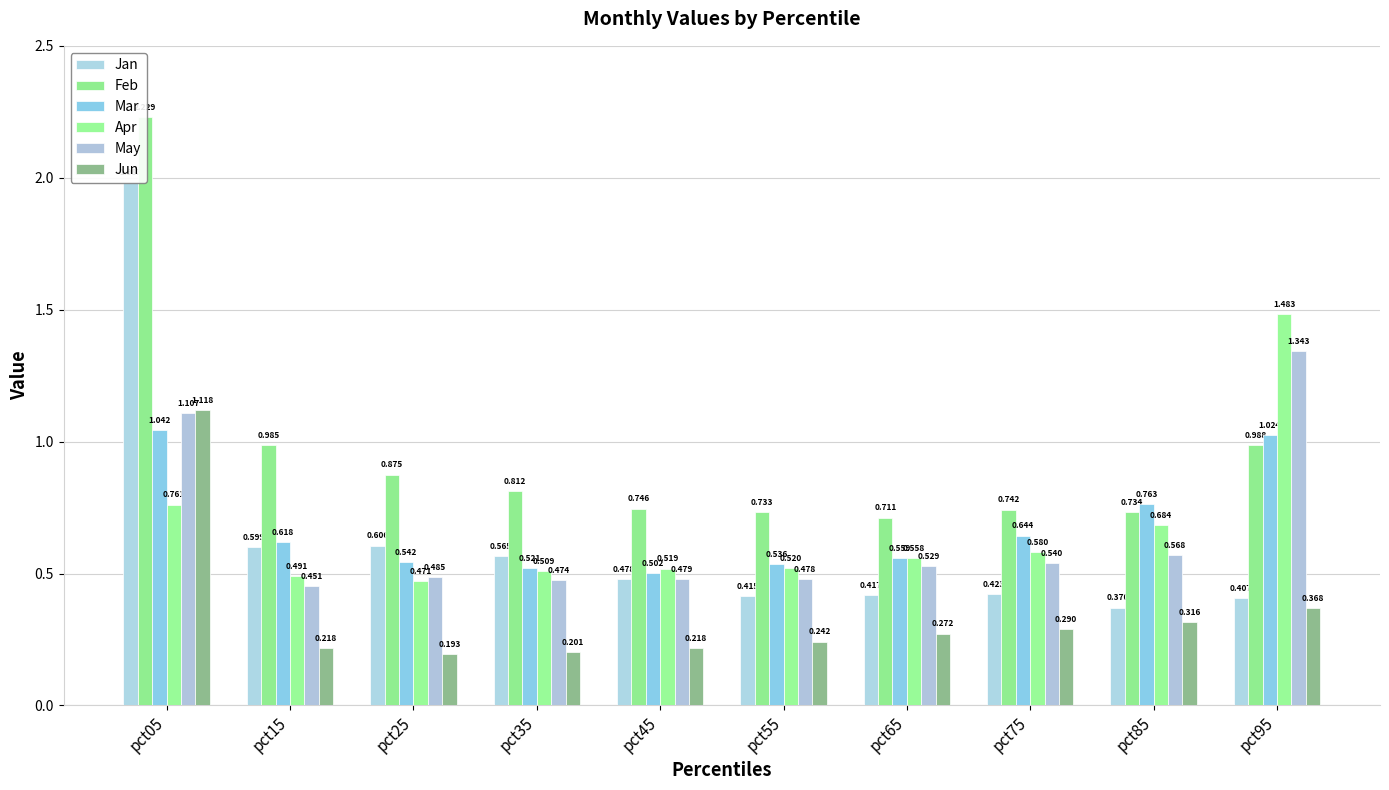

Reading left to right, extract all data points from this chart.

Jan: pct05=2.0	pct15=0.6	pct25=0.6	pct35=0.6	pct45=0.5	pct55=0.4	pct65=0.4	pct75=0.4	pct85=0.4	pct95=0.4
Feb: pct05=2.2	pct15=1.0	pct25=0.9	pct35=0.8	pct45=0.7	pct55=0.7	pct65=0.7	pct75=0.7	pct85=0.7	pct95=1.0
Mar: pct05=1.0	pct15=0.6	pct25=0.5	pct35=0.5	pct45=0.5	pct55=0.5	pct65=0.6	pct75=0.6	pct85=0.8	pct95=1.0
Apr: pct05=0.8	pct15=0.5	pct25=0.5	pct35=0.5	pct45=0.5	pct55=0.5	pct65=0.6	pct75=0.6	pct85=0.7	pct95=1.5
May: pct05=1.1	pct15=0.5	pct25=0.5	pct35=0.5	pct45=0.5	pct55=0.5	pct65=0.5	pct75=0.5	pct85=0.6	pct95=1.3
Jun: pct05=1.1	pct15=0.2	pct25=0.2	pct35=0.2	pct45=0.2	pct55=0.2	pct65=0.3	pct75=0.3	pct85=0.3	pct95=0.4